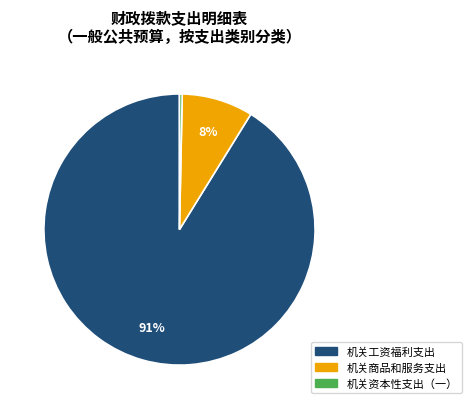

Rank the categories by value from highest to lowest.

机关工资福利支出, 机关商品和服务支出, 机关资本性支出（一）